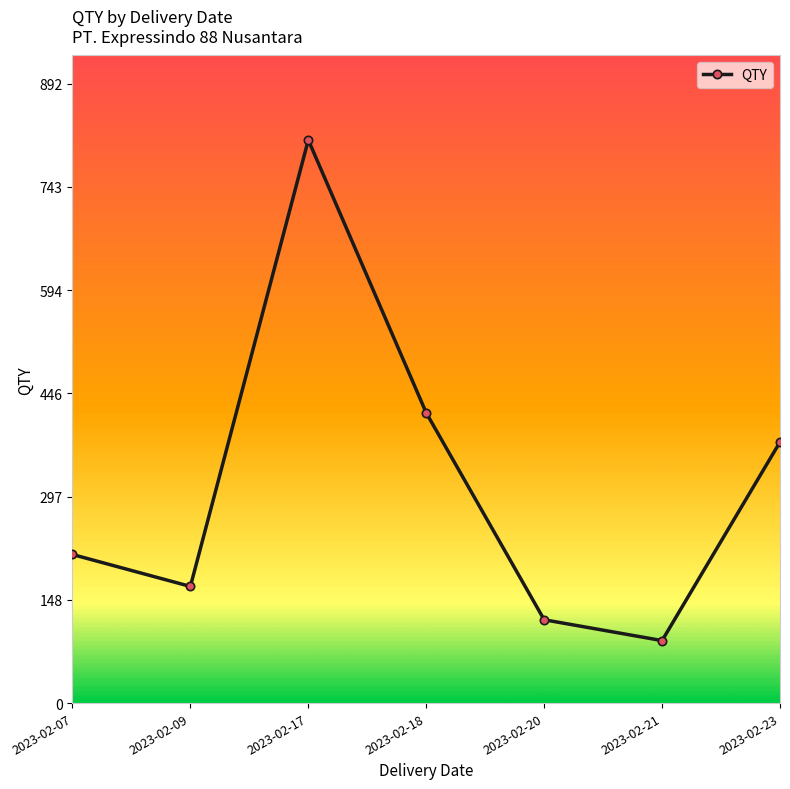

What is the ratio of the value at 2023-02-23 to the value at 2023-02-21?

4.2